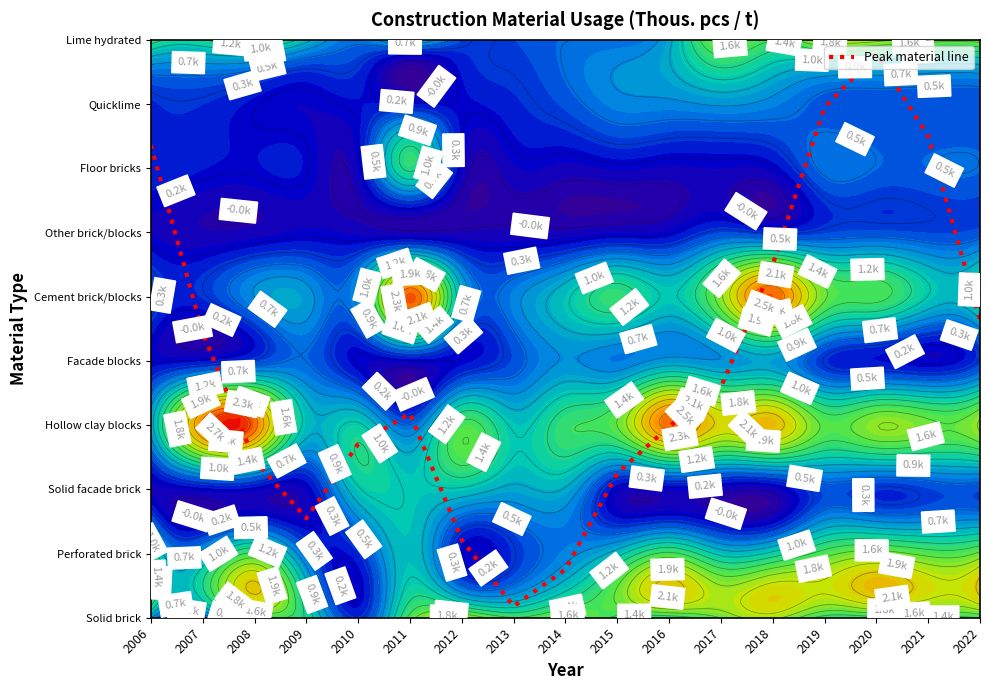

Which label corresponds to the smallest value in the chart?

2013